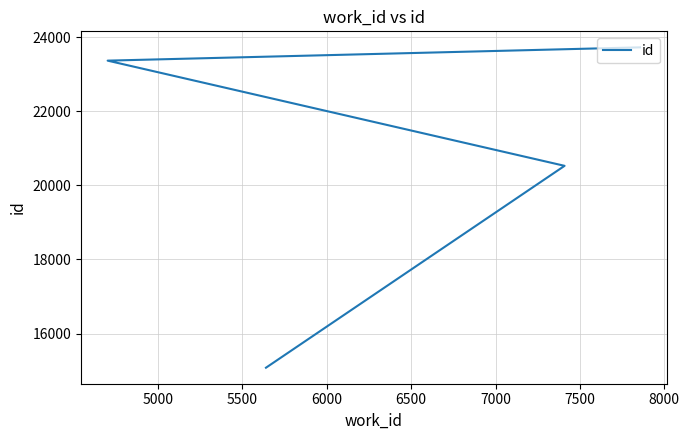

Between 5500 and 6000, which is larger?

6000